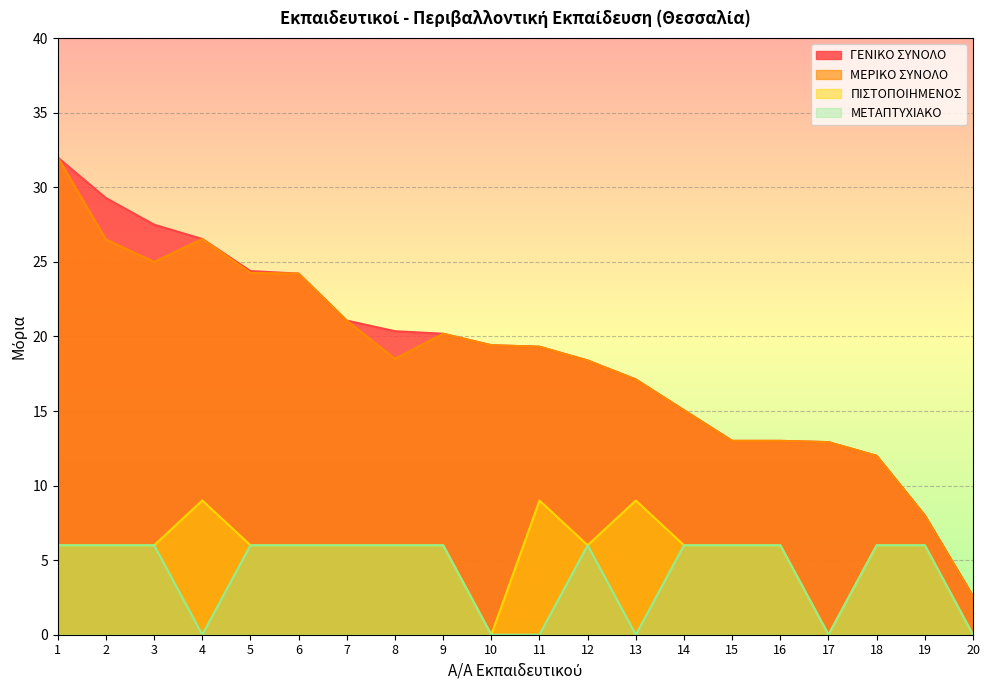

At which category does ΜΕΤΑΠΤΥΧΙΑΚΟ reach its first local valley?

4